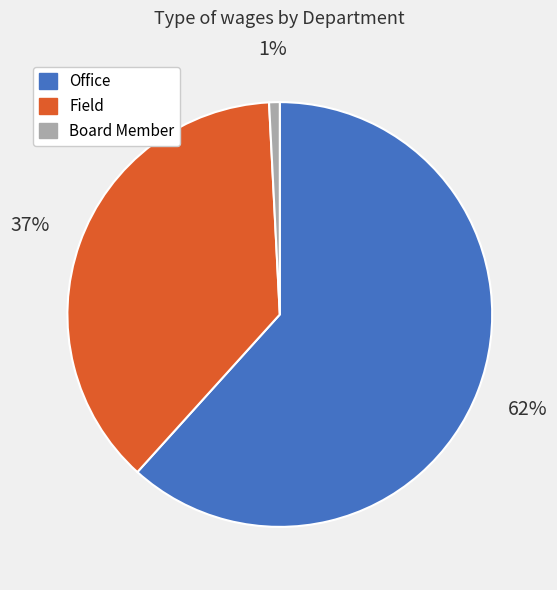

Is there any slice that represents more than half of the pie?

Yes